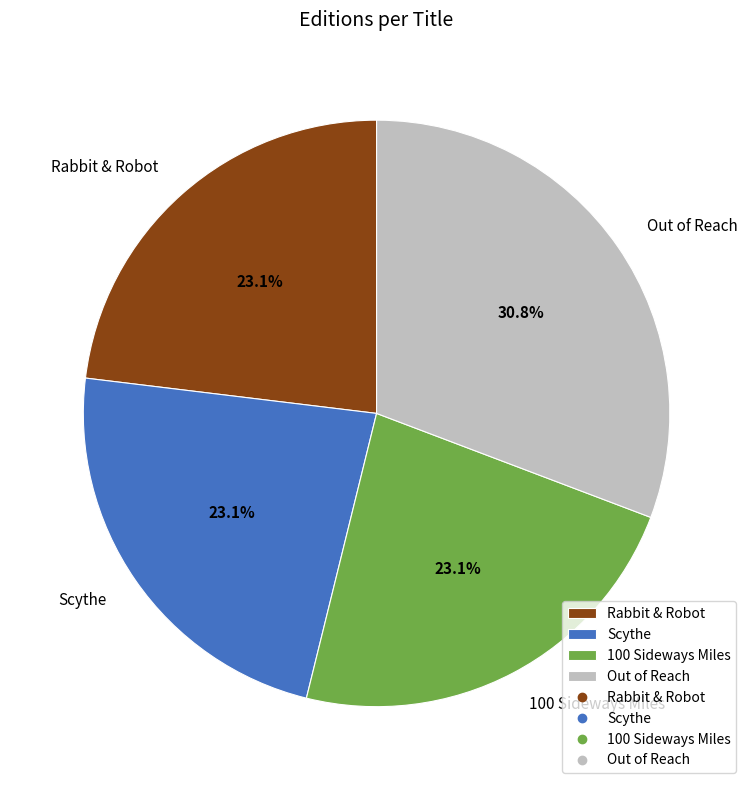

What percentage is NOT represented by Scythe?

76.9%